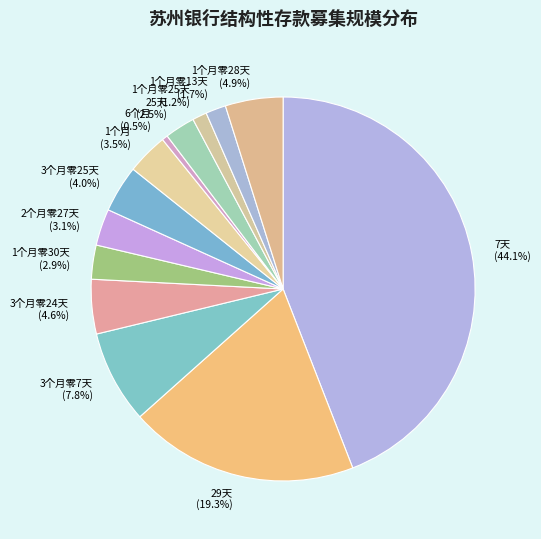

What portion of the pie excludes 7天?

55.9%